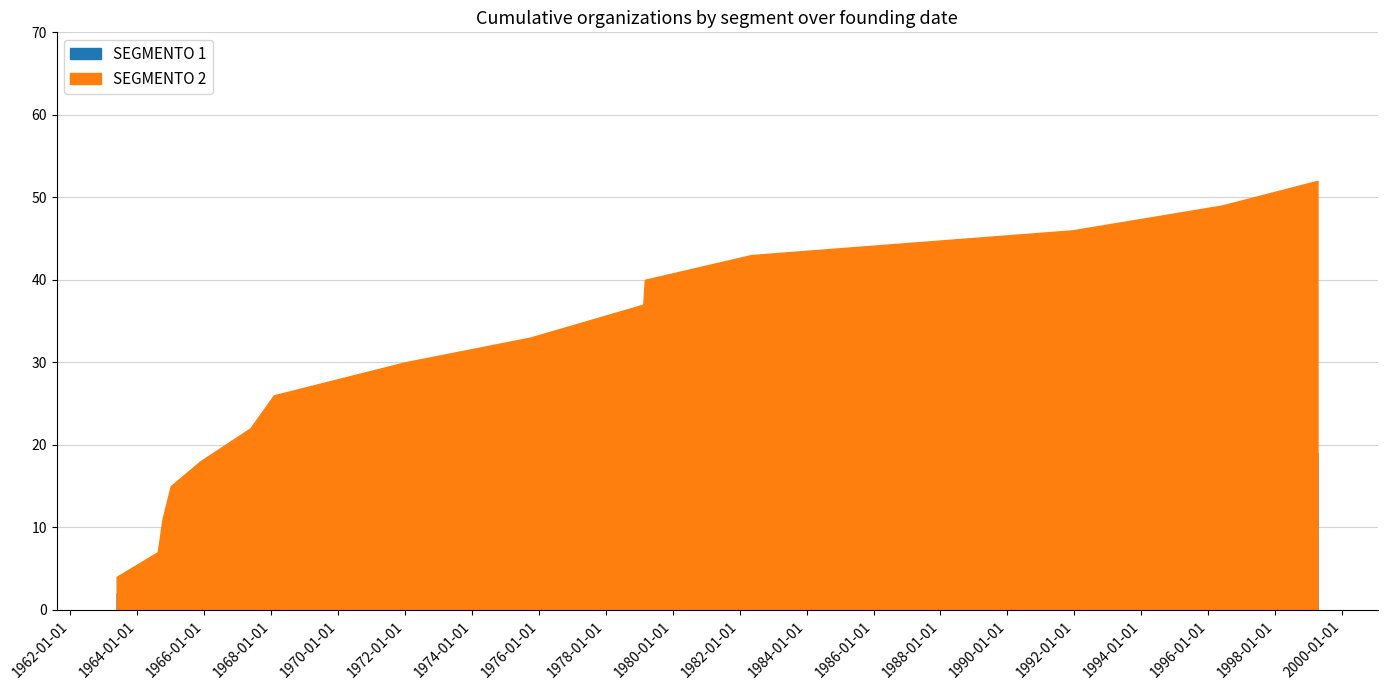

How many distinct data groups are displayed?

2